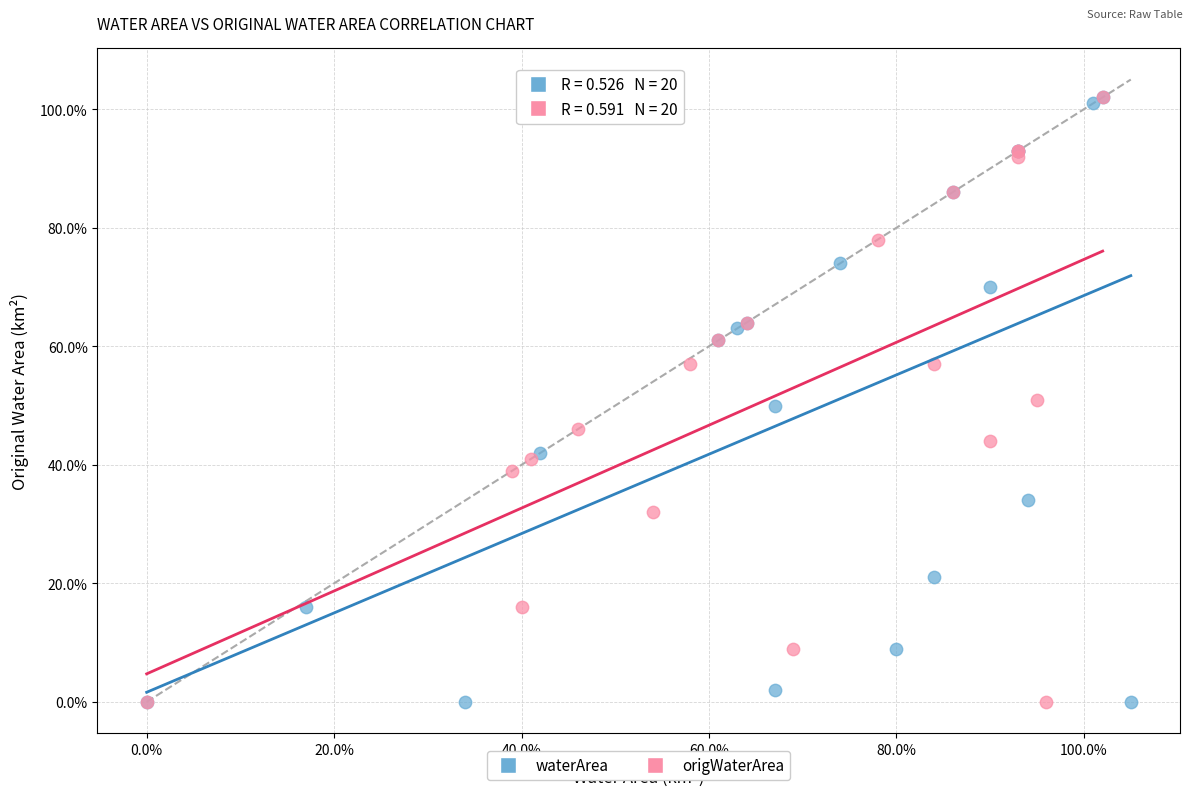

What are all the series names shown in the legend?

waterArea, origWaterArea